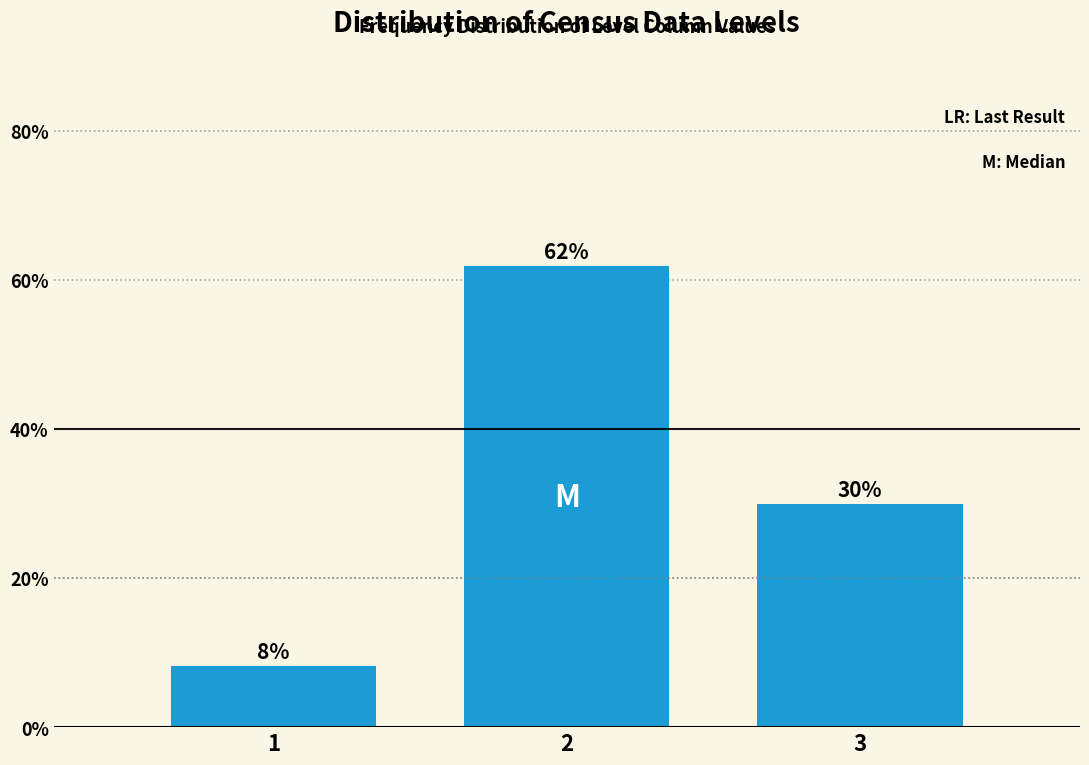

What is the ratio of the value at 1 to the value at 3?

0.3